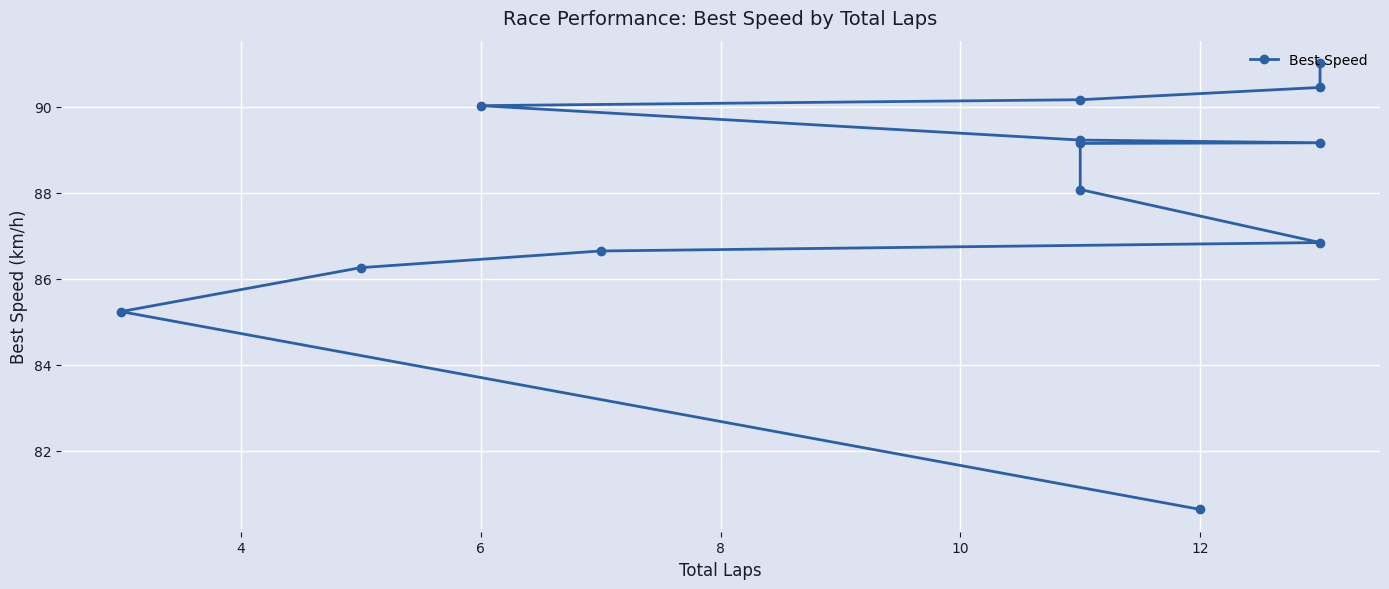

Which category has the lowest value across all series?

12